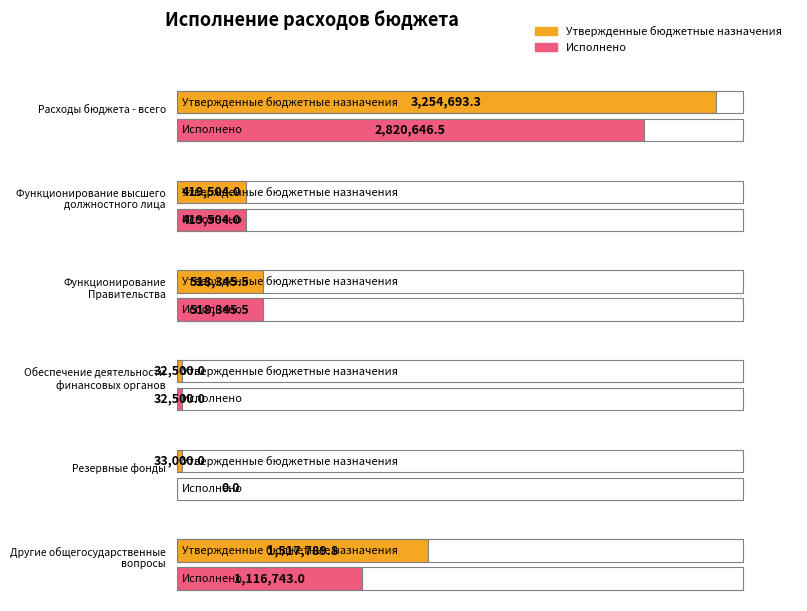

The value of Исполнено at Резервные фонды is 0.0. True or false?

True